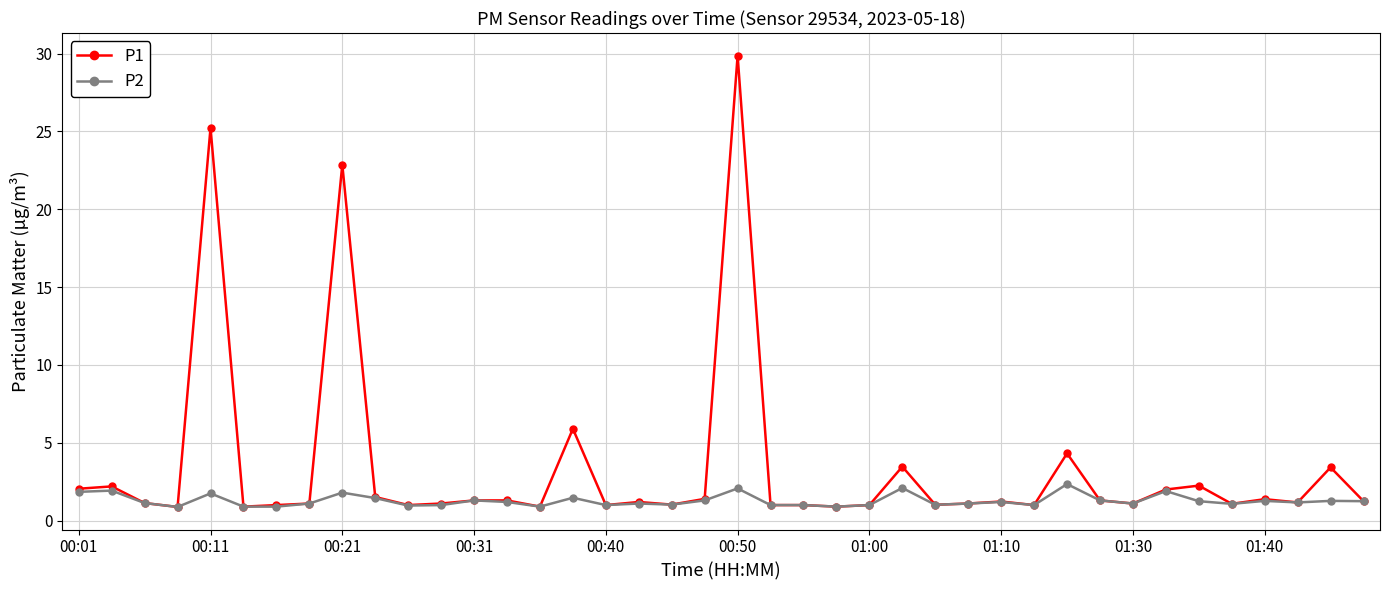

What is the greatest value displayed?

29.9